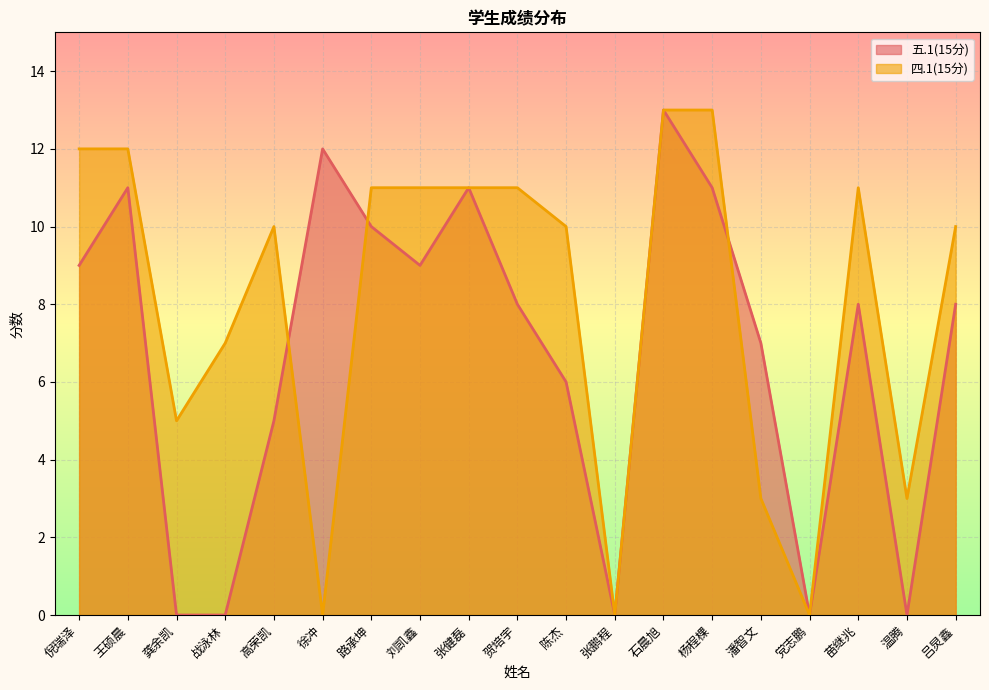

What is the total value across all series at 陈杰?

16